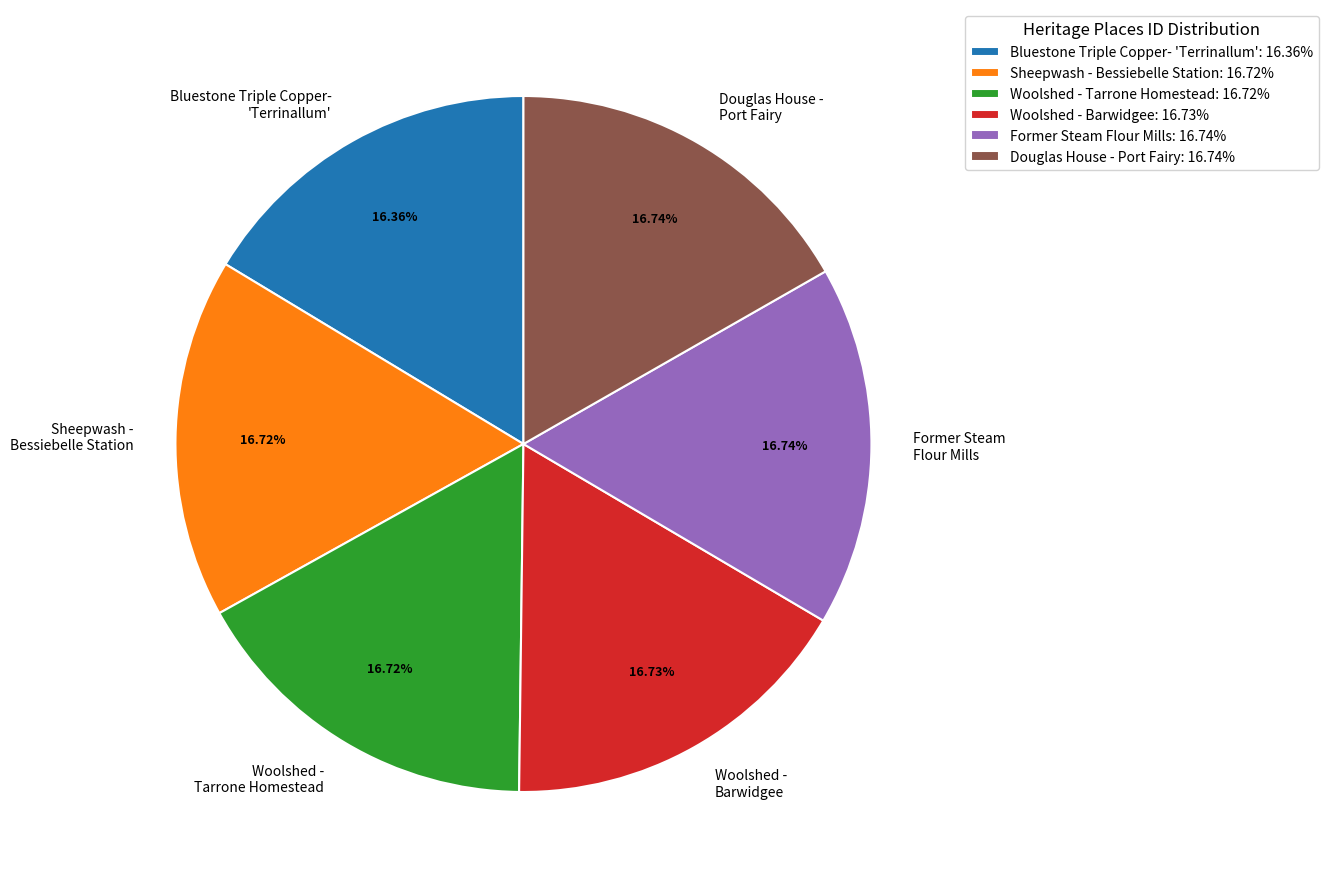

Does any single category account for the majority?

No